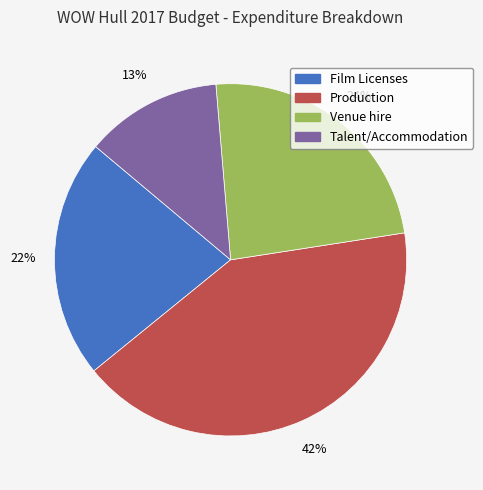

Count the number of slices in the pie.

4